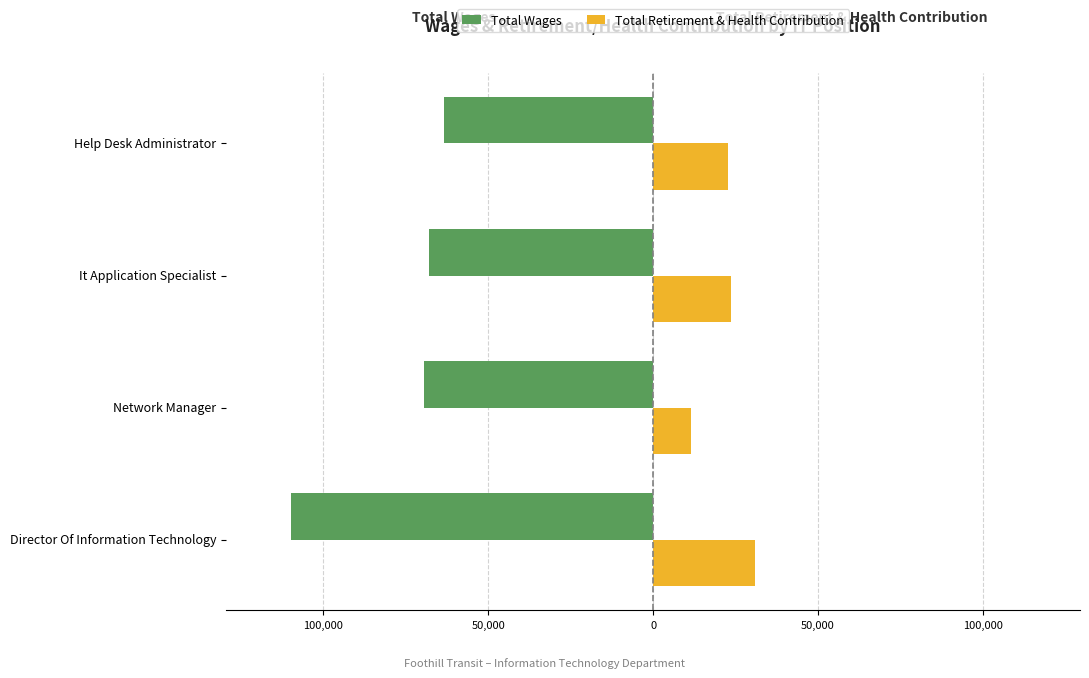

What are all the series names shown in the legend?

Total Wages, Total Retirement & Health Contribution